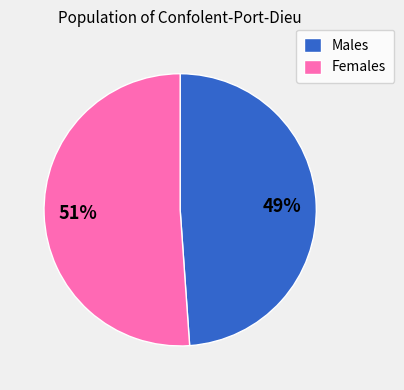

What is the ratio of the value at Females to the value at Males?

1.0